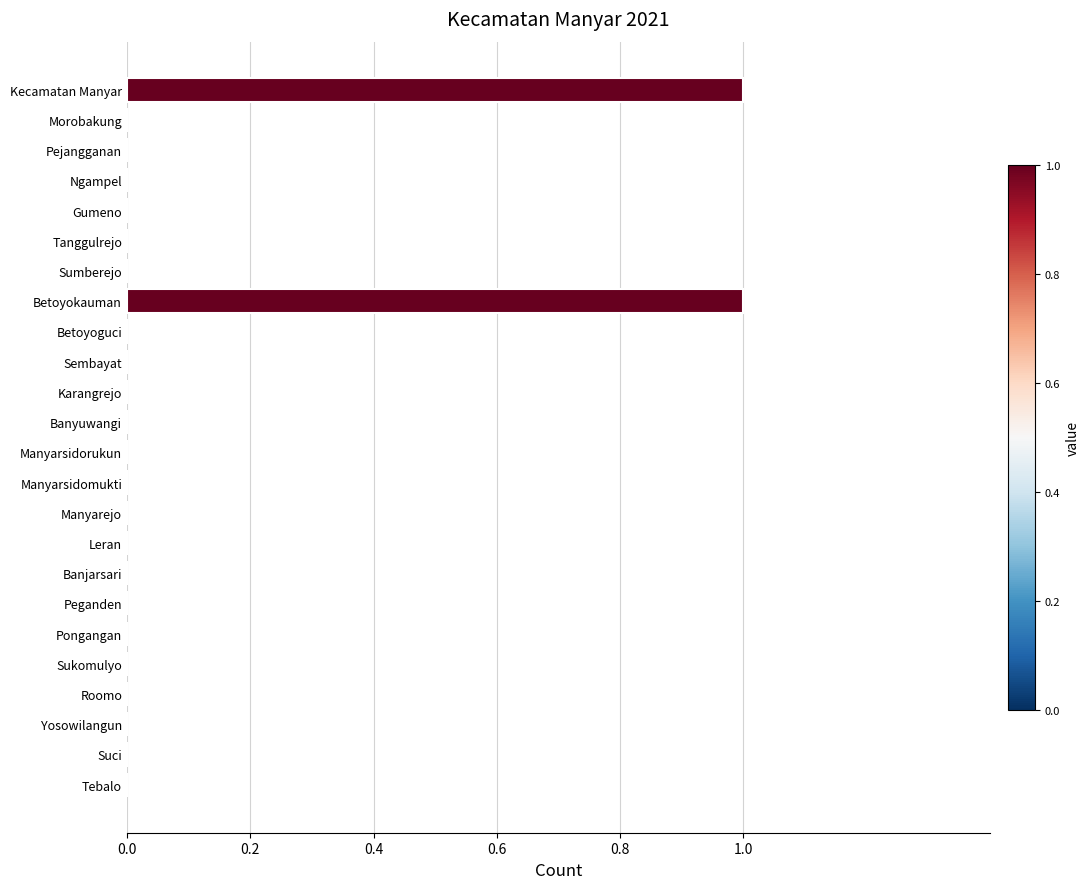

What is the sum of all values?

2